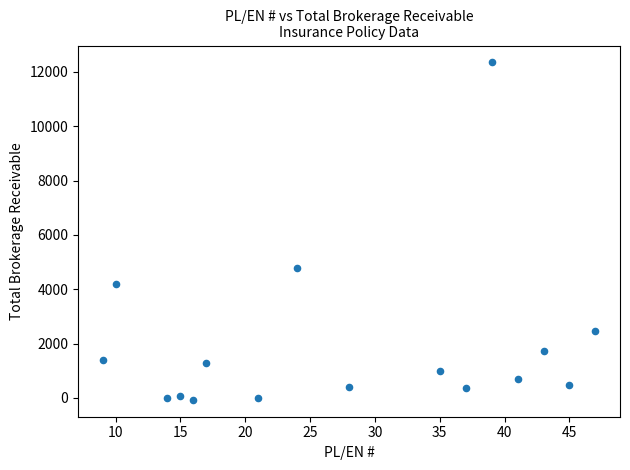

What Y value in the scatter plot is closest to 6140?

4782.8